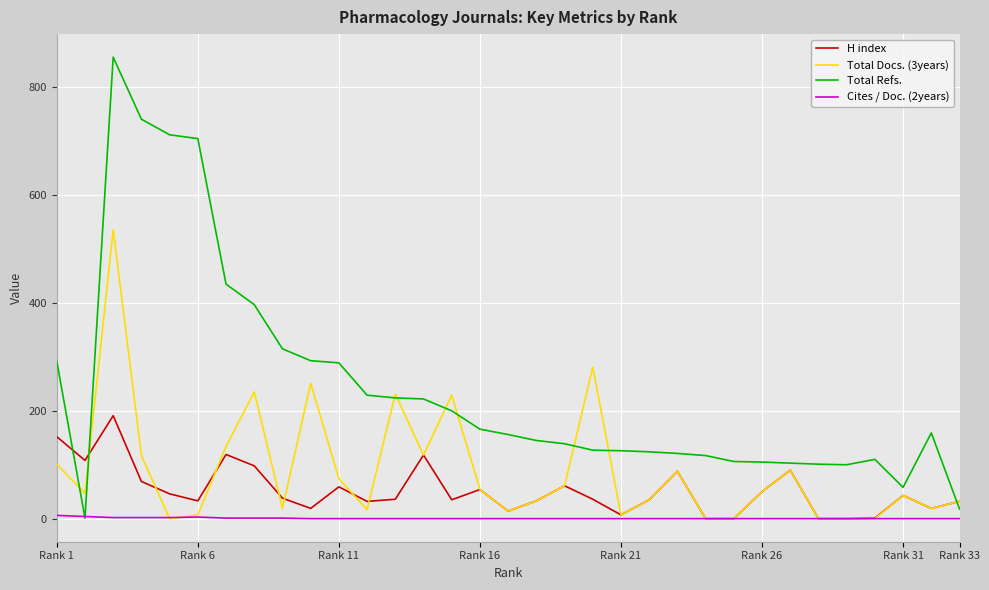

Which series has the widest spread of values?

Total Refs.